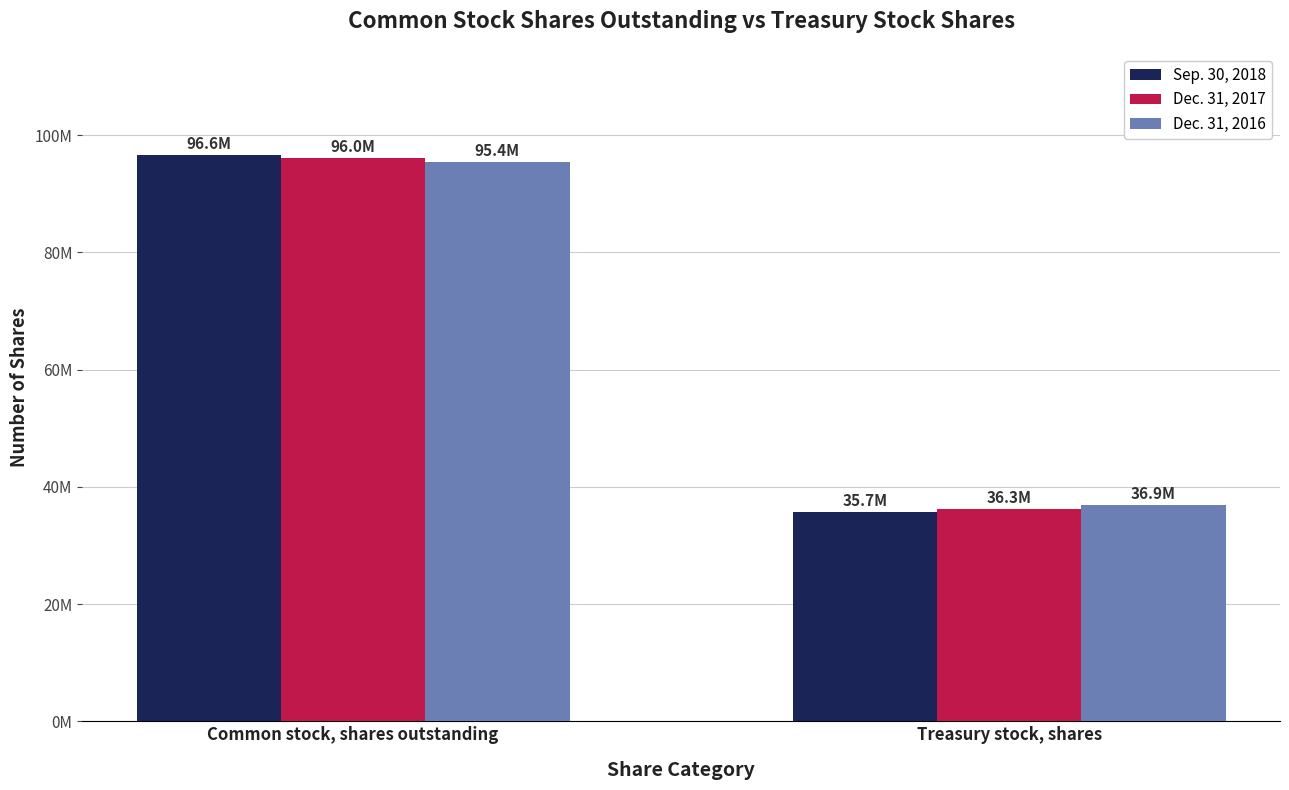

Reading left to right, extract all data points from this chart.

Sep. 30, 2018: 96606946	35742588
Dec. 31, 2017: 96034352	36315182
Dec. 31, 2016: 95425432	36924102